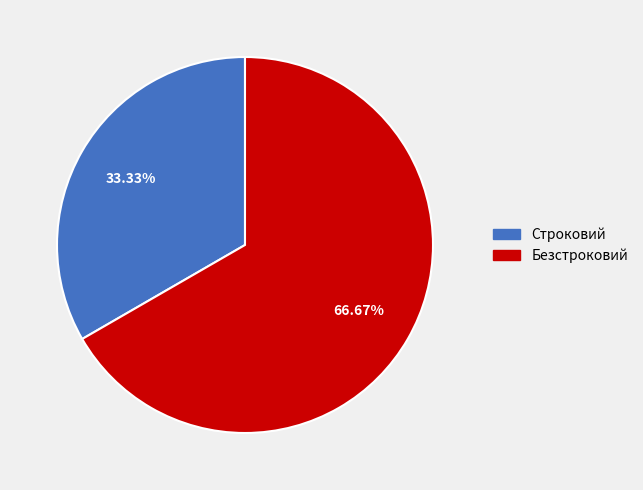

Which has a higher value, Безстроковий or Строковий?

Безстроковий